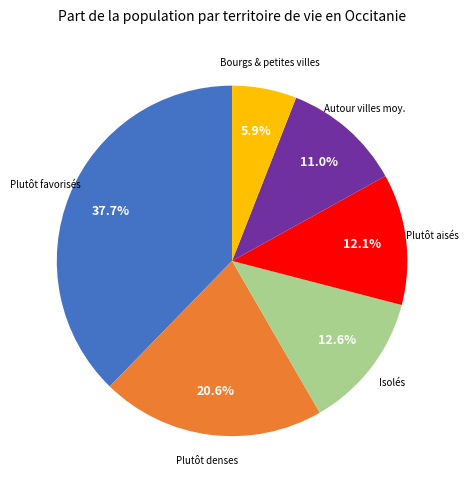

To the nearest percent, what is the average slice percentage?

17%